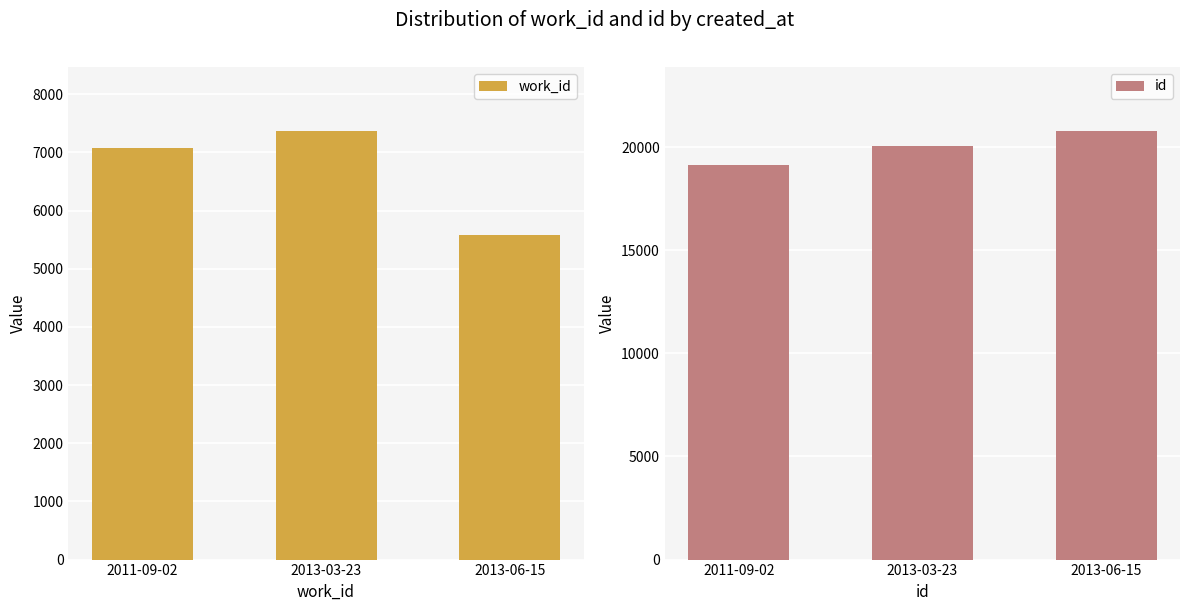

How many values in the id series exceed 20061?

1